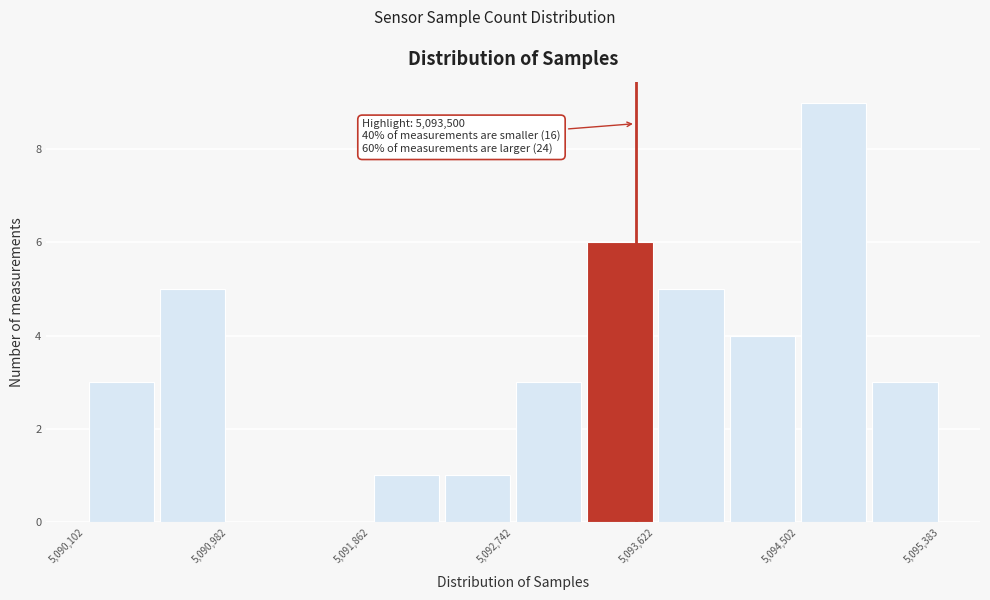

Over which range of the x-axis is the bar tallest?

5094500 to 5094900